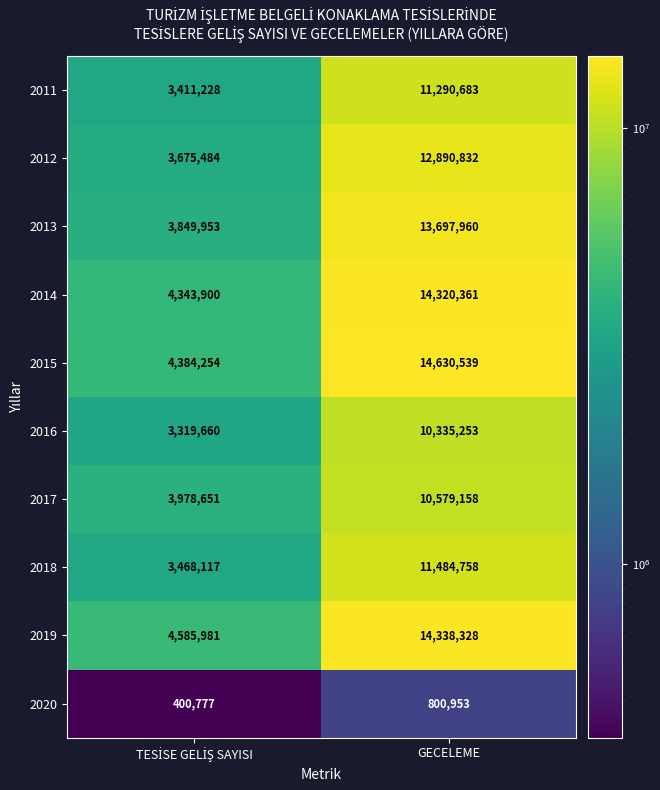

Reading left to right, transcribe all the data shown in this chart.

2011: 3411228	11290683
2012: 3675484	12890832
2013: 3849953	13697960
2014: 4343900	14320361
2015: 4384254	14630539
2016: 3319660	10335253
2017: 3978651	10579158
2018: 3468117	11484758
2019: 4585981	14338328
2020: 400777	800953